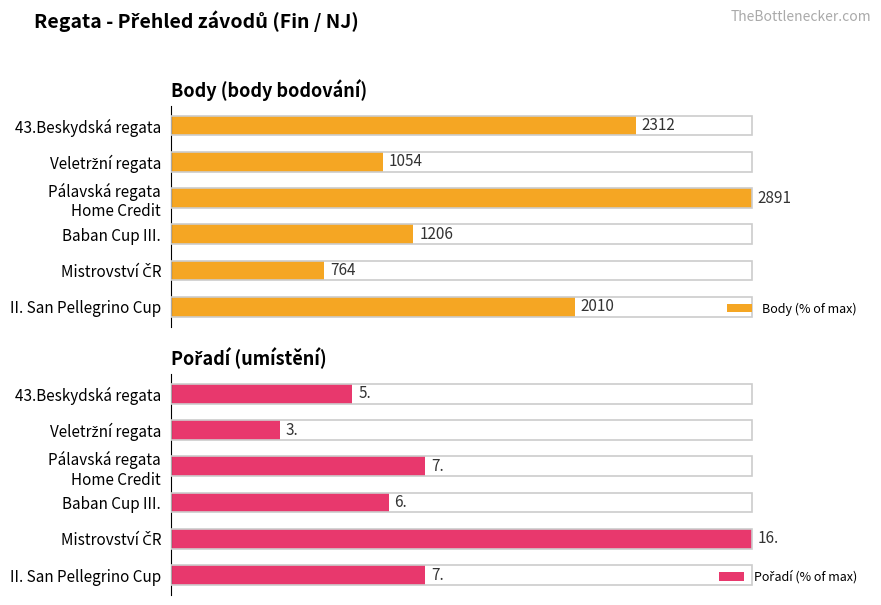

The Body (% of max) series shows 36.5 at Veletržní regata. True or false?

True